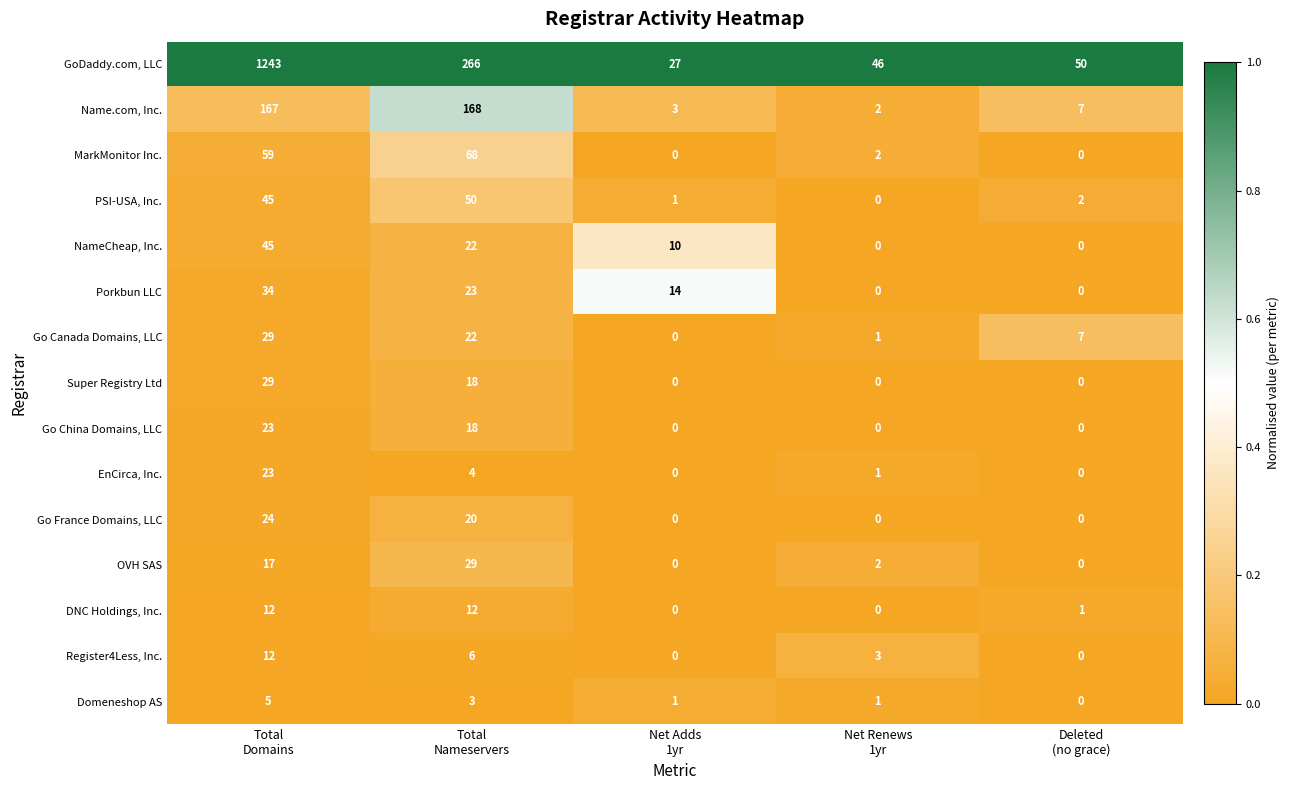

Which series has the widest spread of values?

GoDaddy.com, LLC